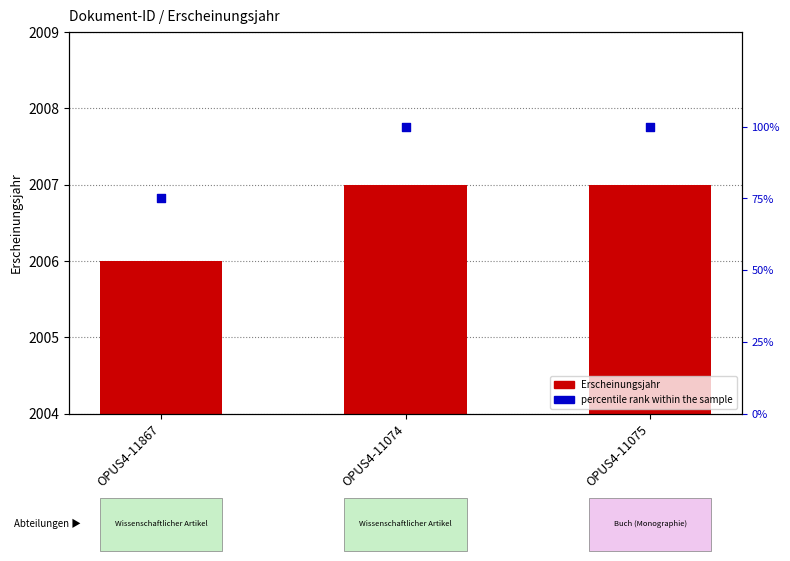

Which series reaches the minimum Y coordinate?

percentile rank within the sample